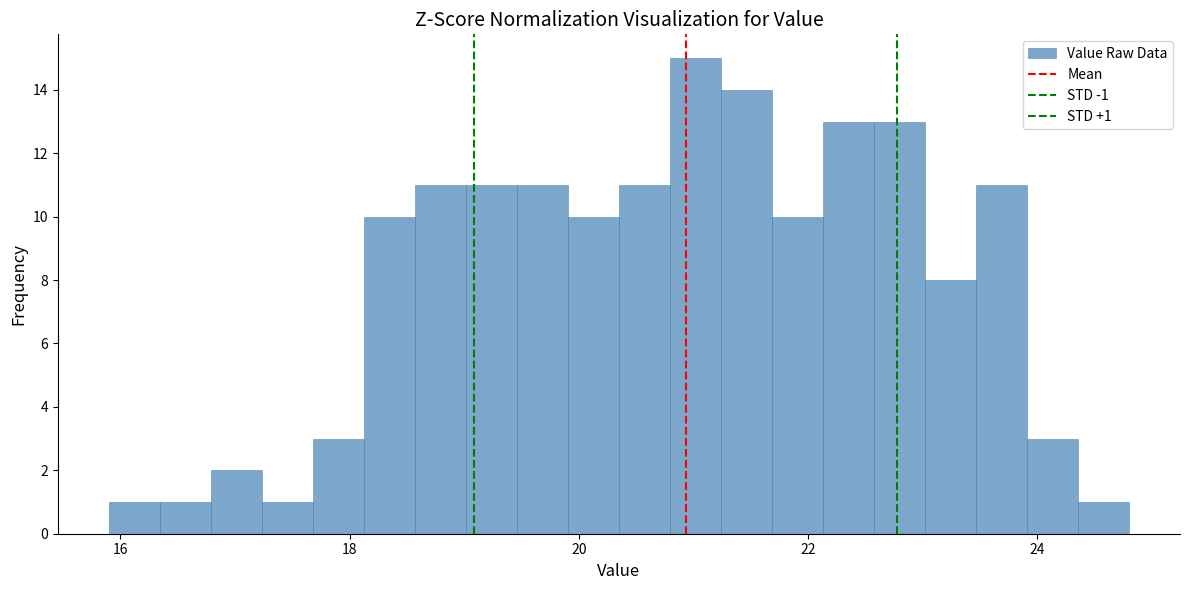

Read against the x-axis, roughly where is the centre of the tallest bar?

21.0